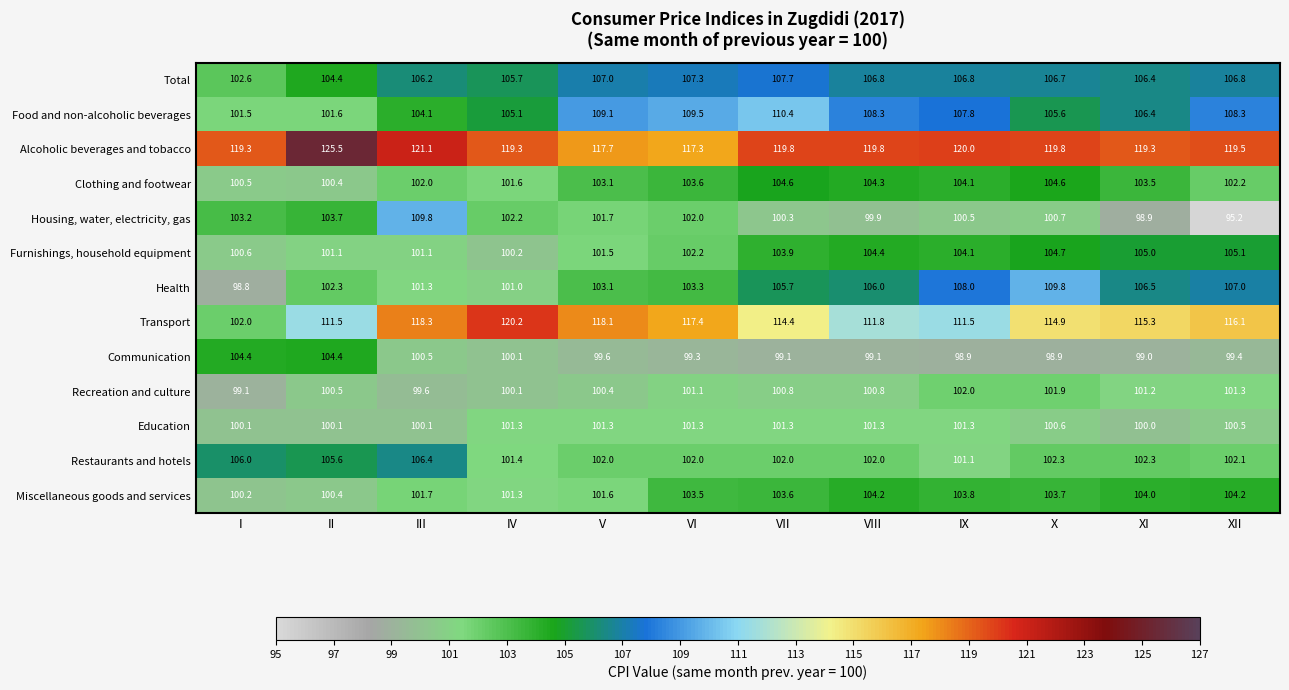

Read the Housing, water, electricity, gas value at II.

103.7